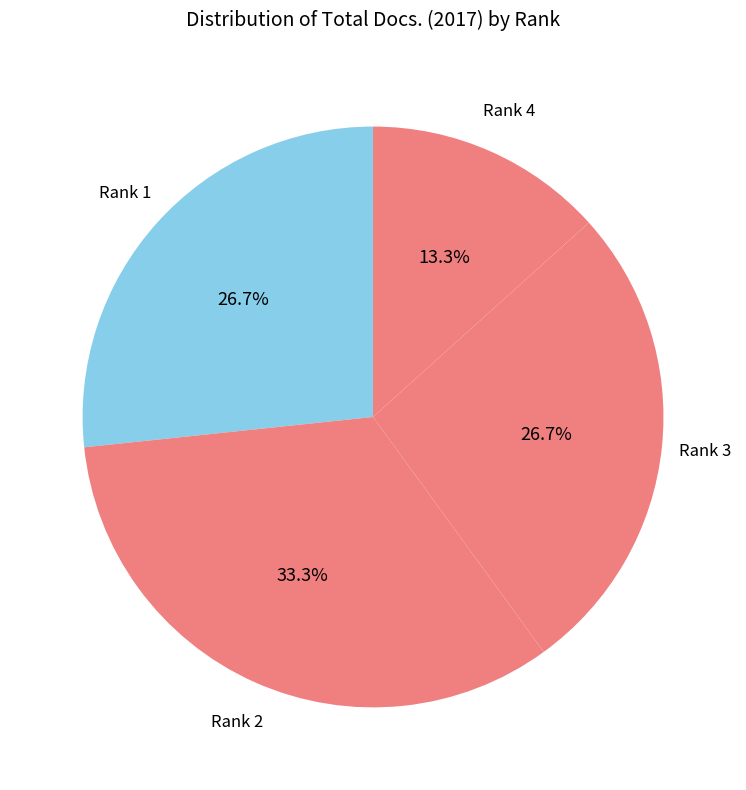

Combined, what portion of the pie is Rank 1 and Rank 2?

60.0%